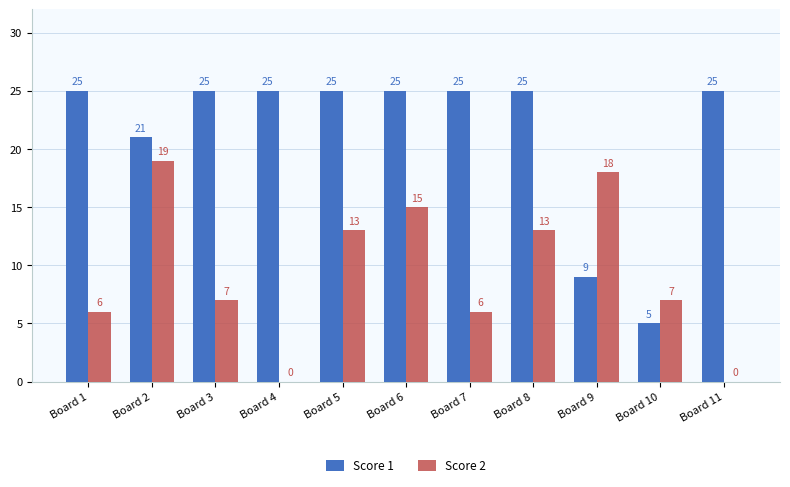

The Score 1 series shows 3 at Board 10. True or false?

False